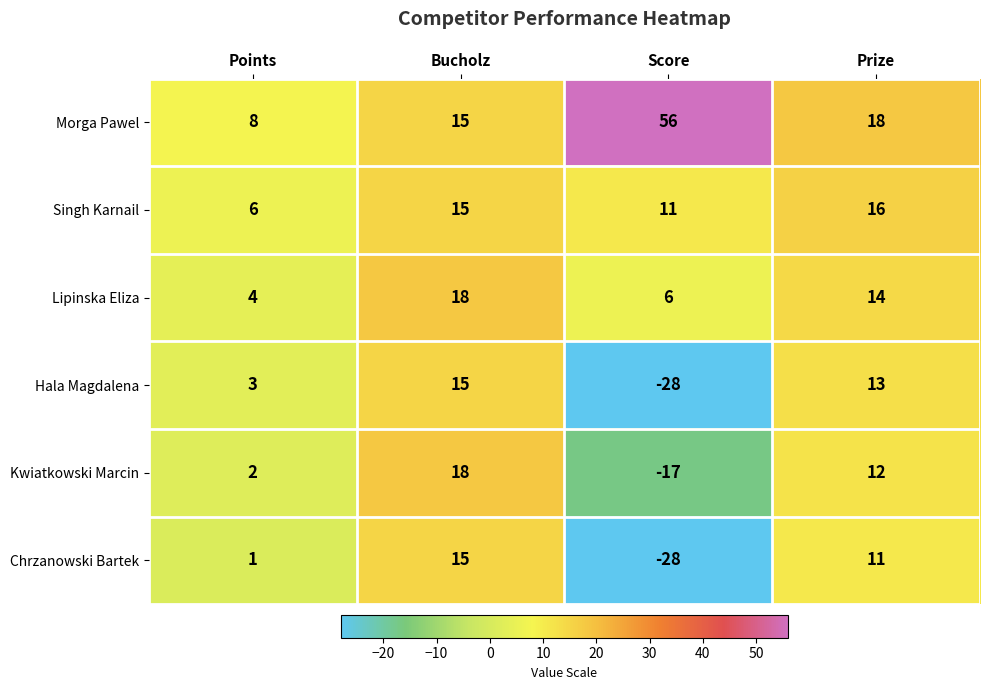

Count the number of data series in this chart.

6